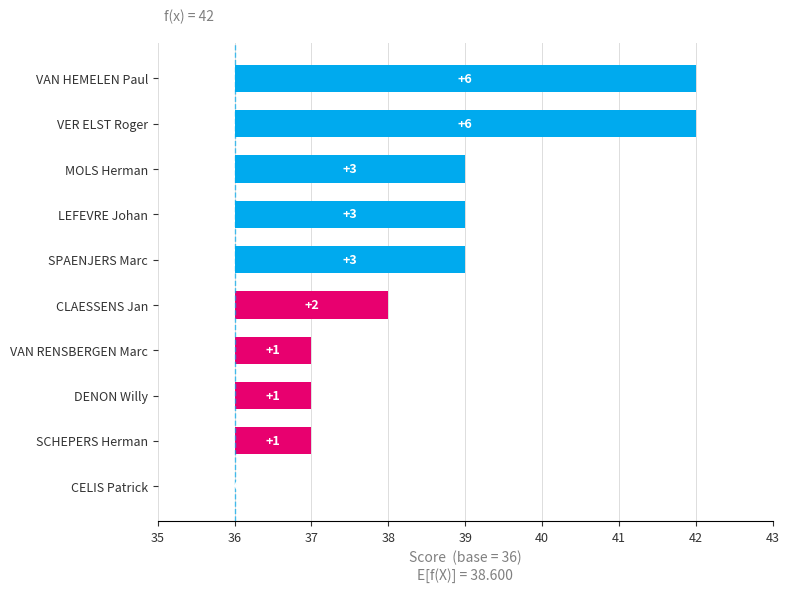

What is the ratio of the value at SPAENJERS Marc to the value at LEFEVRE Johan?

1.0